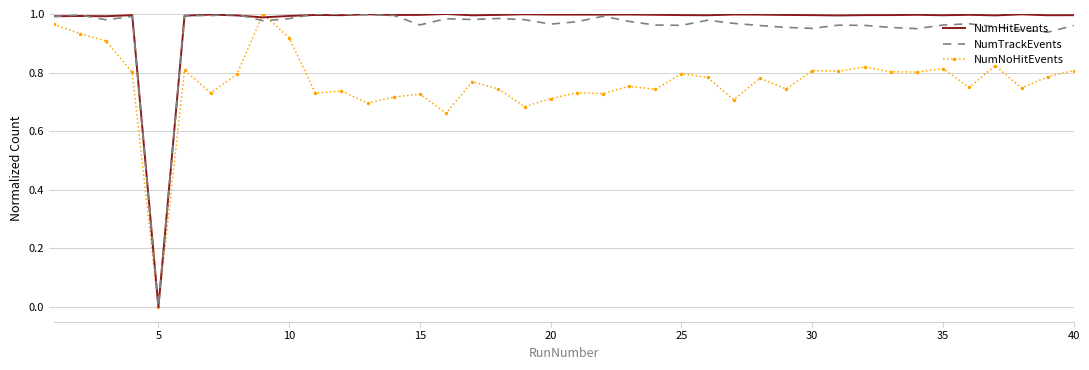

How many intersections are there between NumNoHitEvents and NumHitEvents?

2